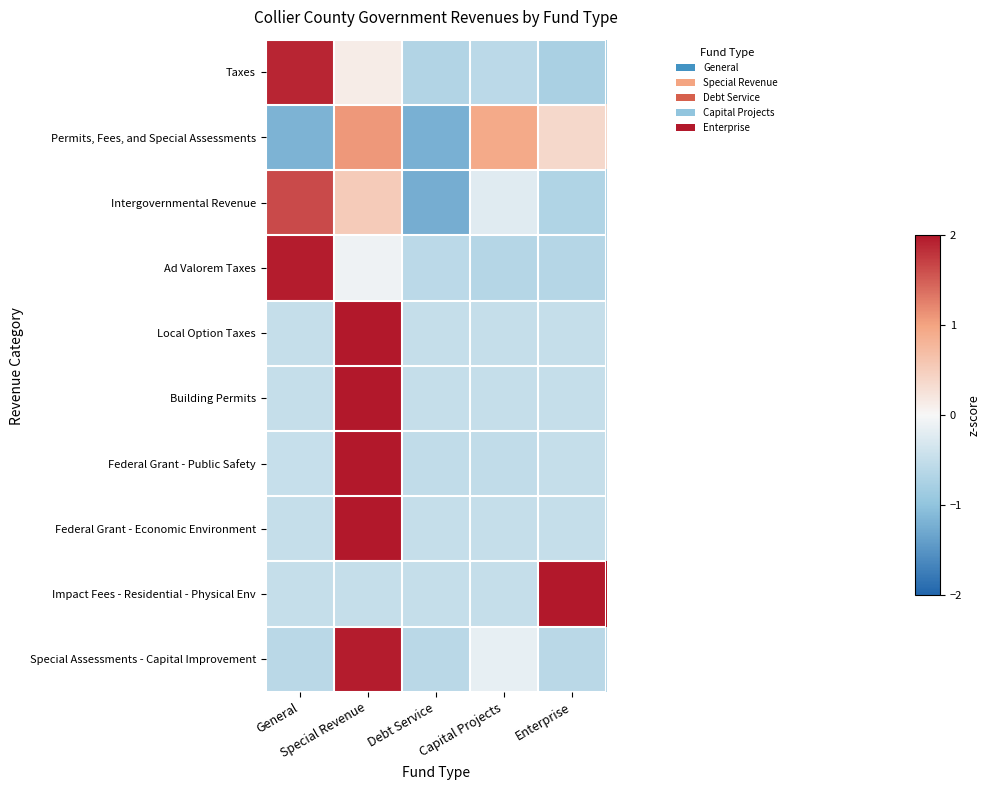

At which category is the sum across all series the highest?

Special Revenue